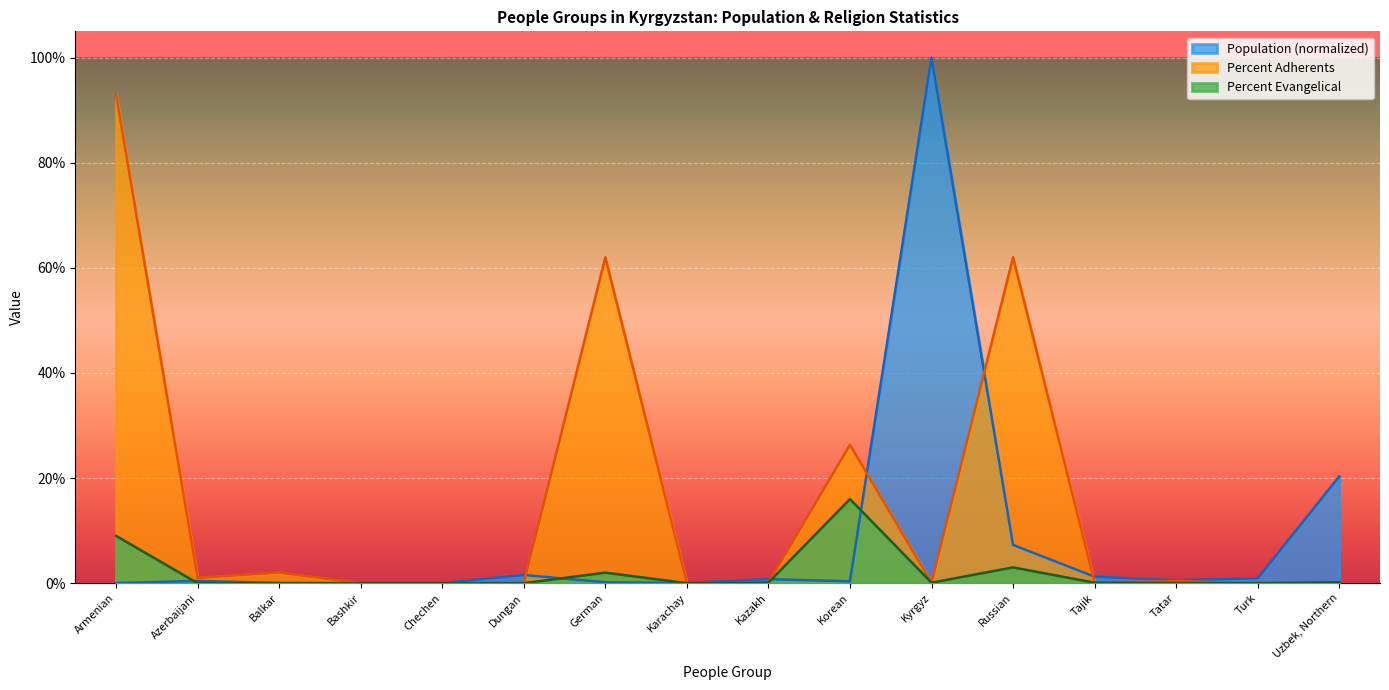

What is the greatest value displayed?

100.0